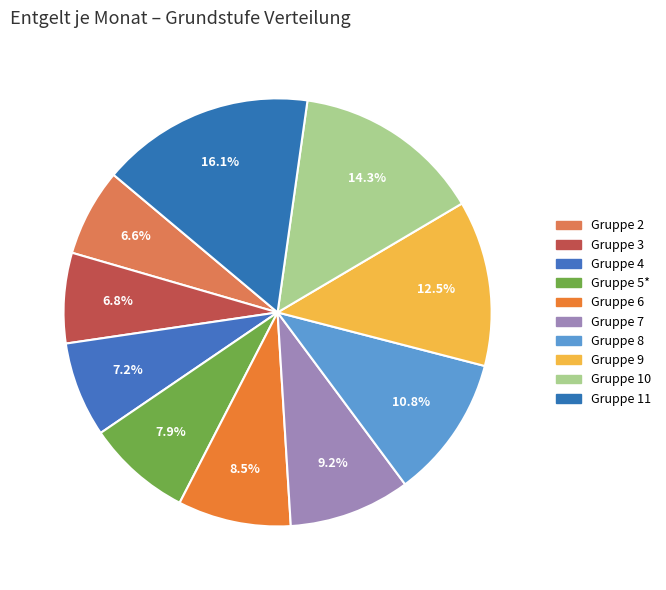

What is the change in value from Gruppe 5* to Gruppe 11?

+3156